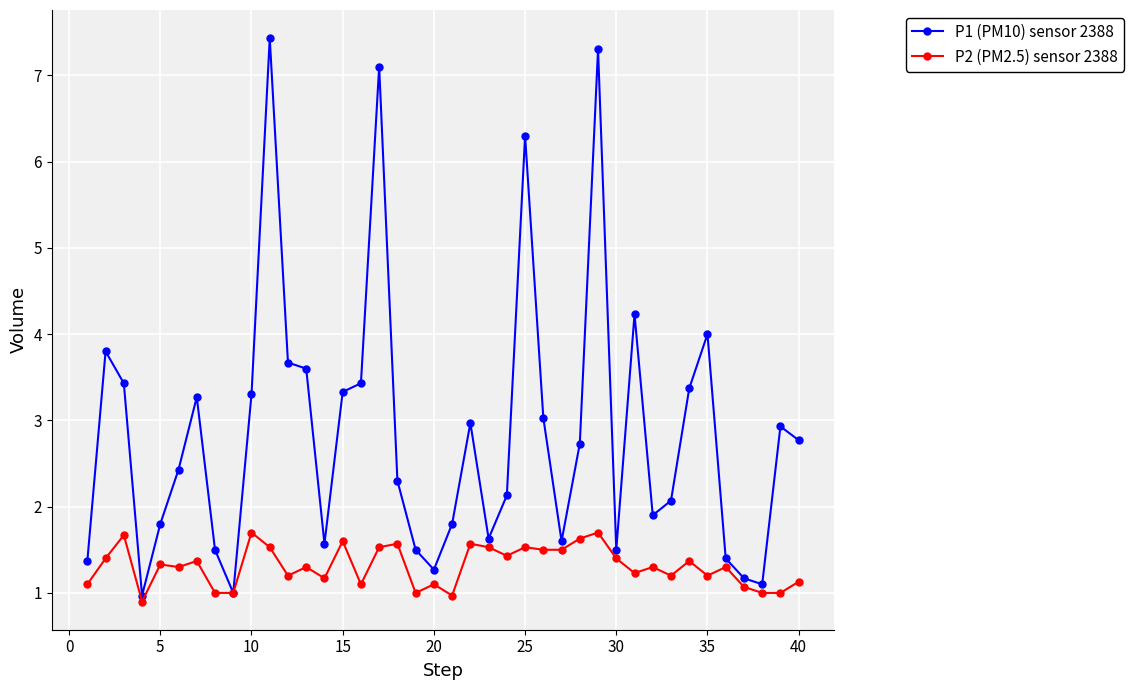

How many interior local valleys does the P1 (PM10) sensor 2388 series have?

9